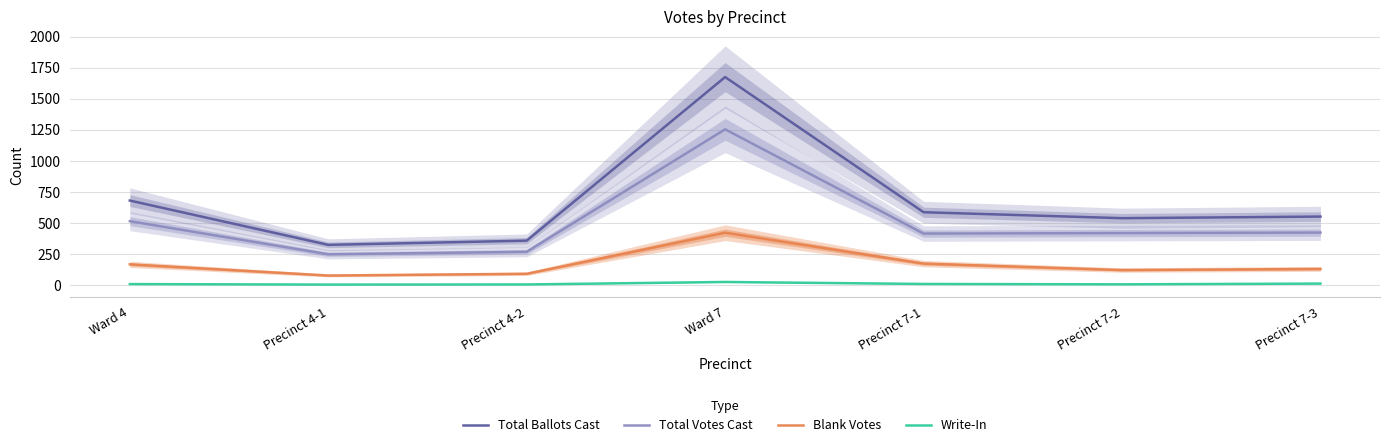

Which series has the widest spread of values?

Total Ballots Cast